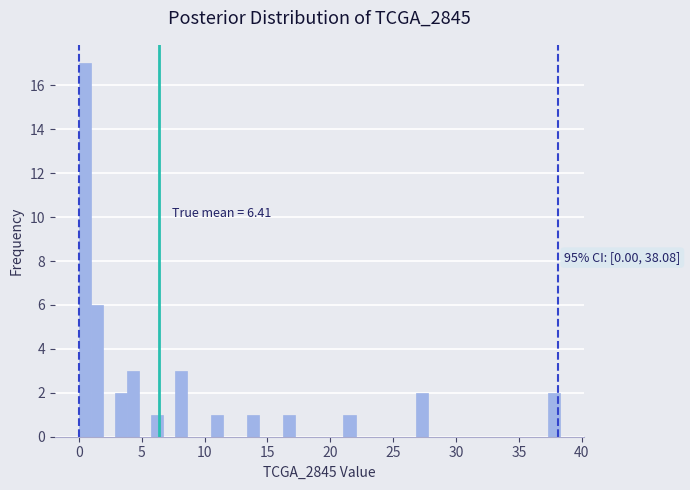

Read against the x-axis, roughly where is the centre of the tallest bar?

0.5